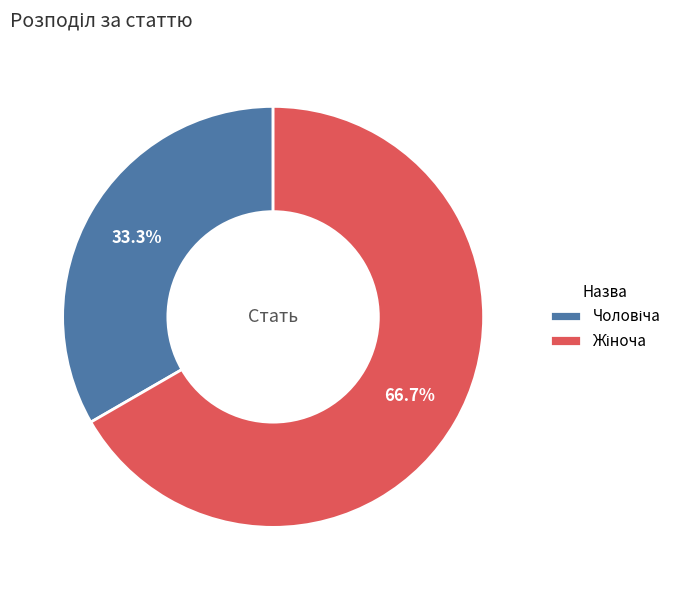

Does any single category account for the majority?

Yes